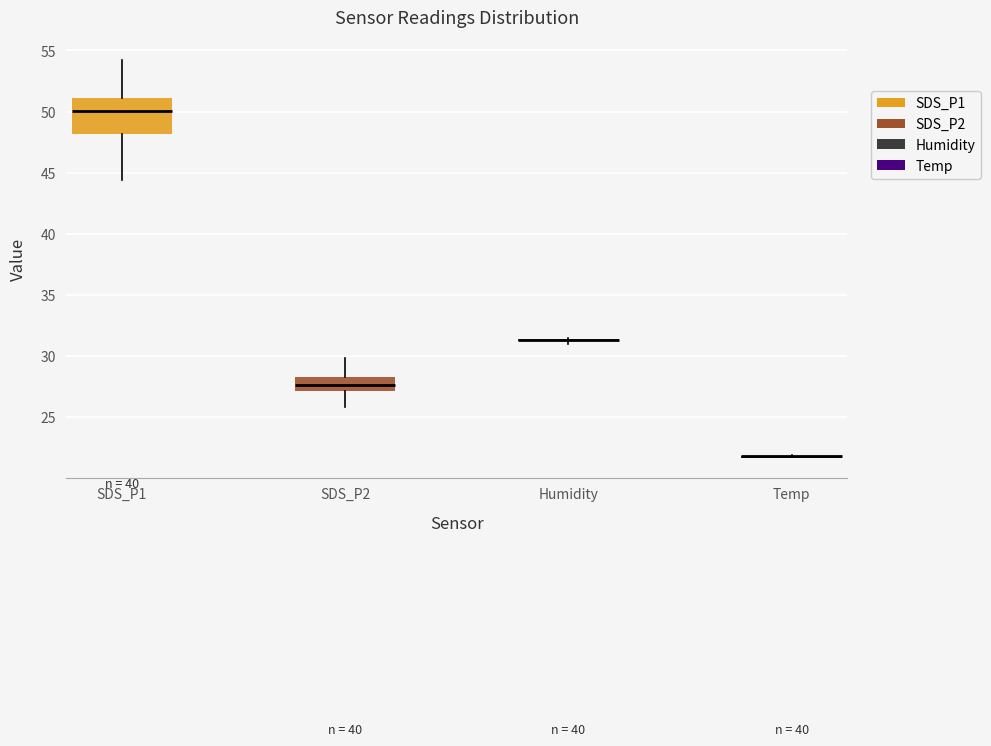

Reading left to right, read every box against the y-axis: the position of its median line, the range the box covers, and the ends of its whiskers. The values are not printed on the chart, so give them approximately, as read against the axis.

SDS_P1: median 50.0, box 48.0 to 51.0, whiskers 44.5 to 54.0
SDS_P2: median 27.5, box 27.0 to 28.5, whiskers 26.0 to 30.0
Humidity: box collapsed to a line at 31.5, whiskers 31.0 to 31.5
Temp: box collapsed to a line at 22.0, whiskers 21.5 to 22.0